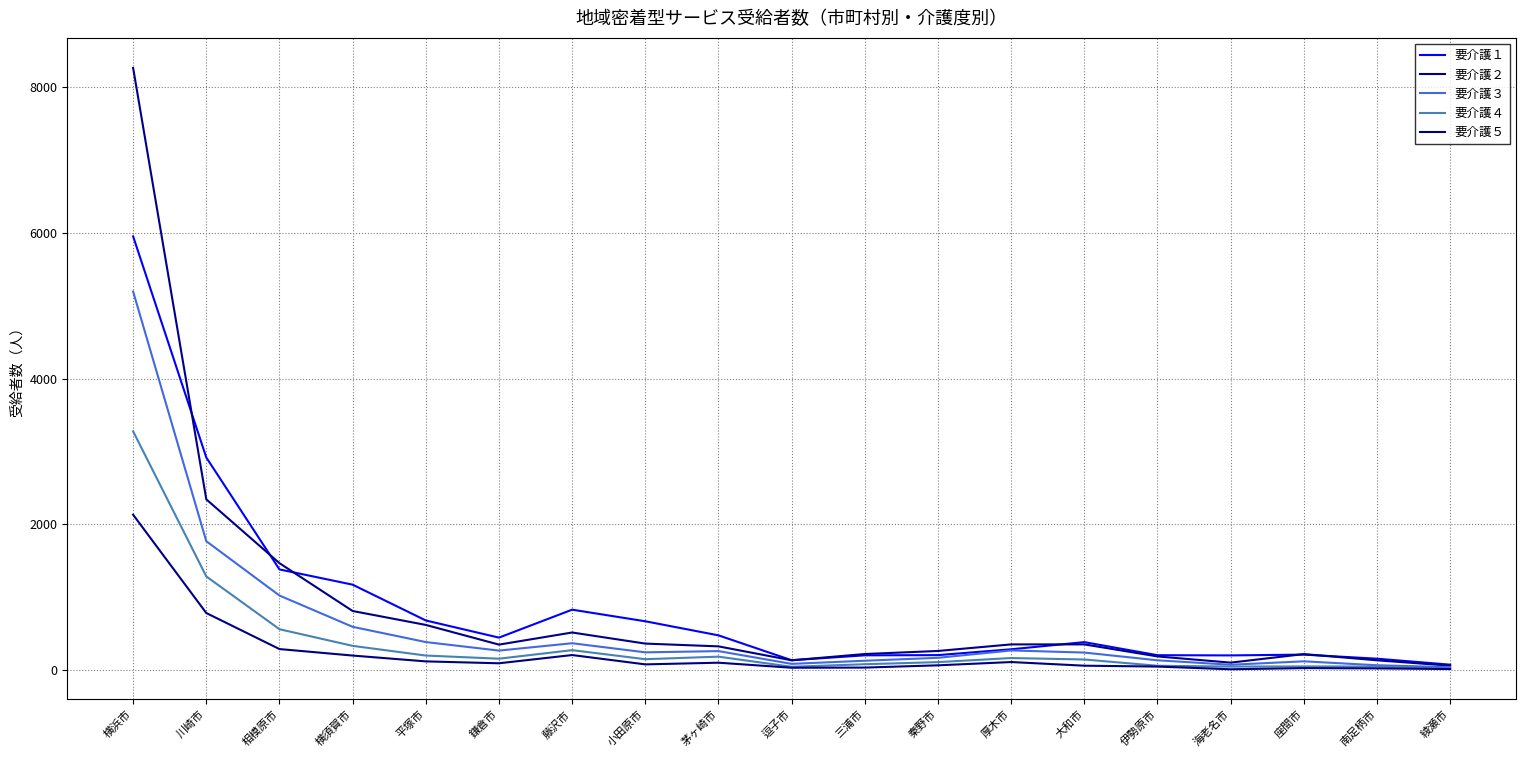

How many interior local valleys does the 要介護５ series have?

4